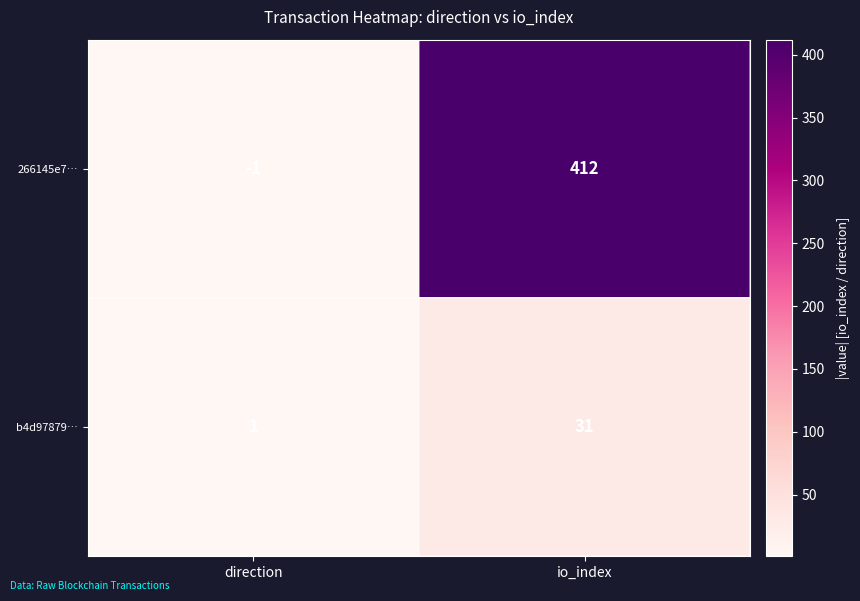

Reading right to left, extract all data points from this chart.

266145e7…: 412	-1
b4d97879…: 31	1